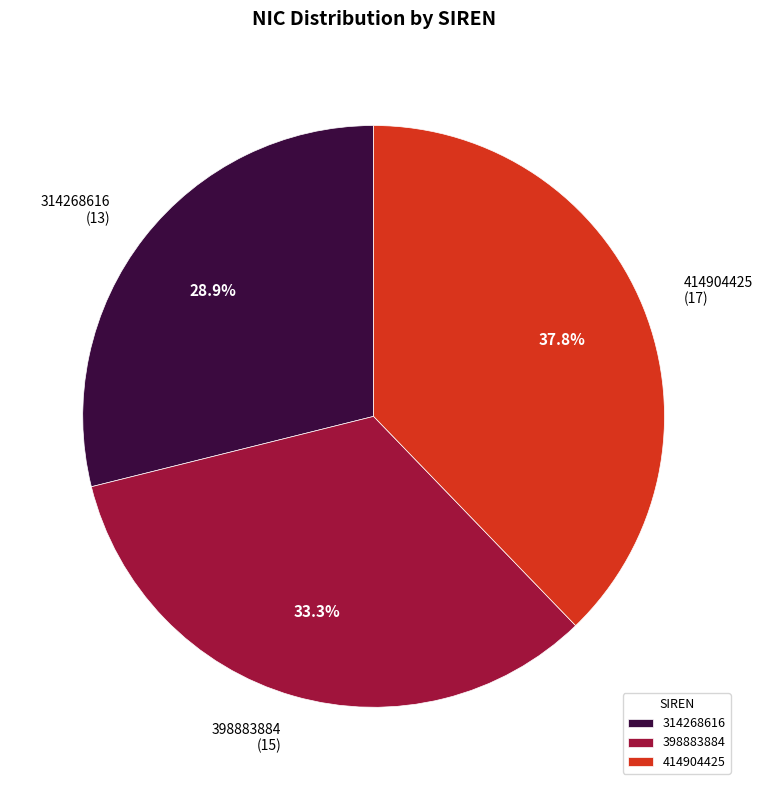

How many slices are in this pie chart?

3